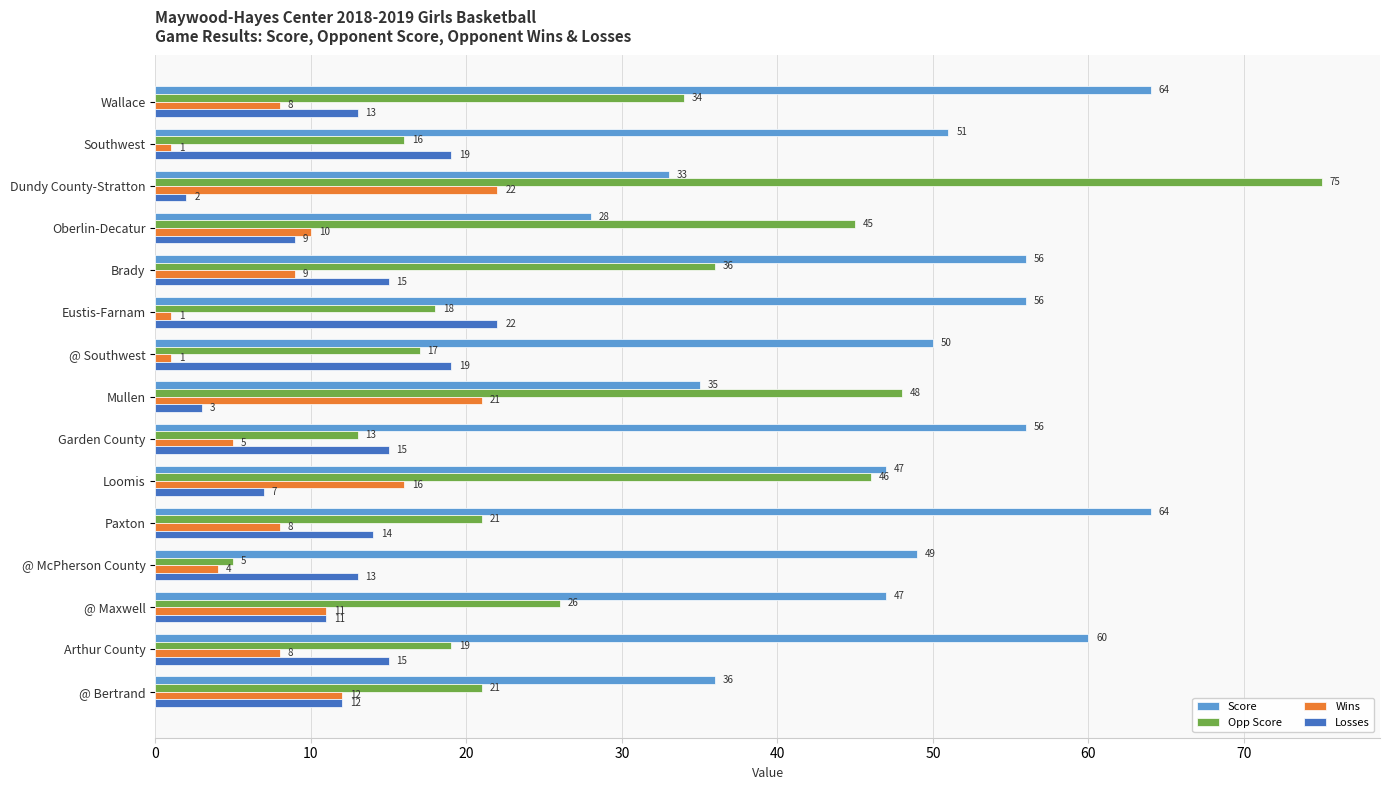

Which category has the lowest value in the Opp Score series?

@ McPherson County